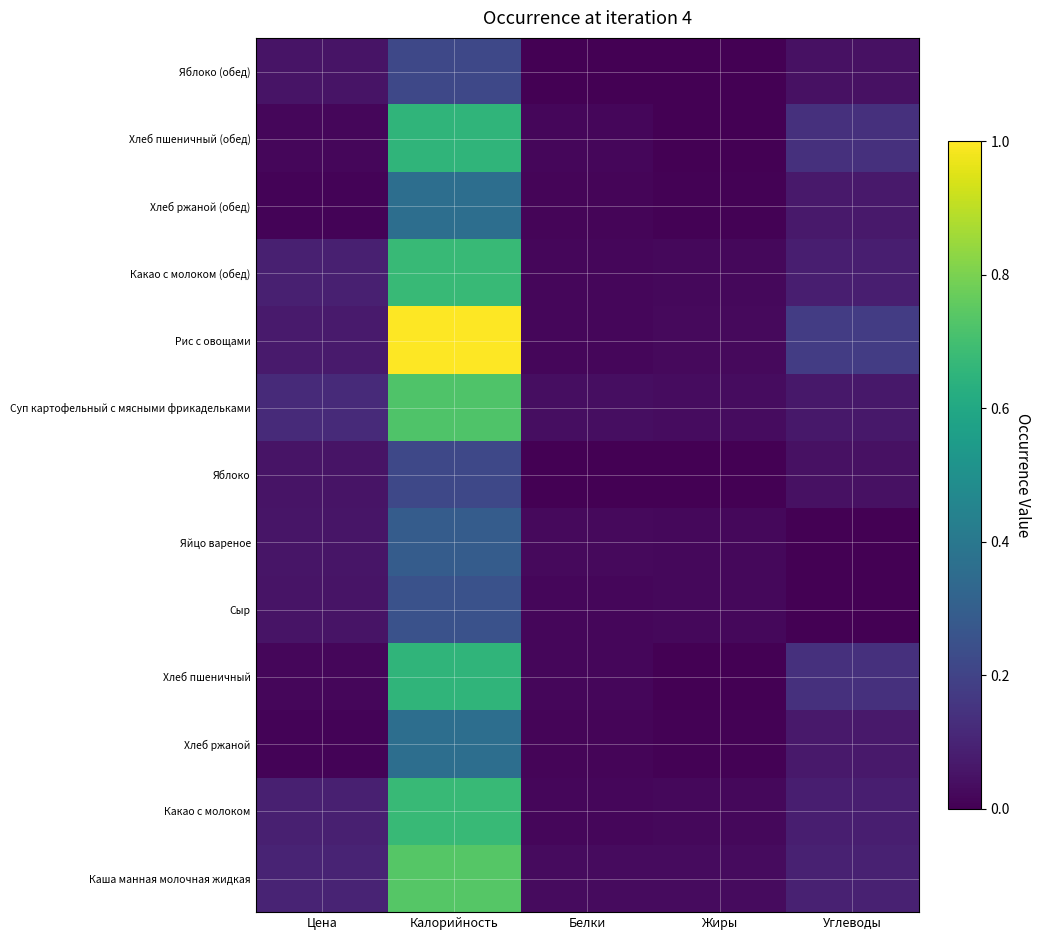

Between Белки and Жиры, which is larger?

Белки